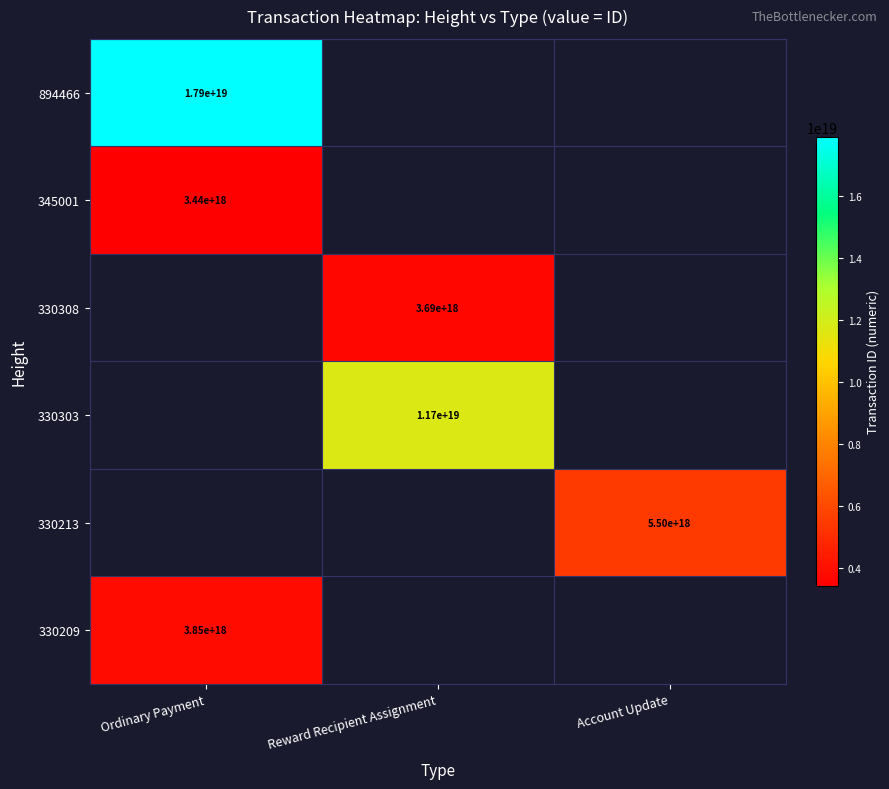

How many distinct data groups are displayed?

6